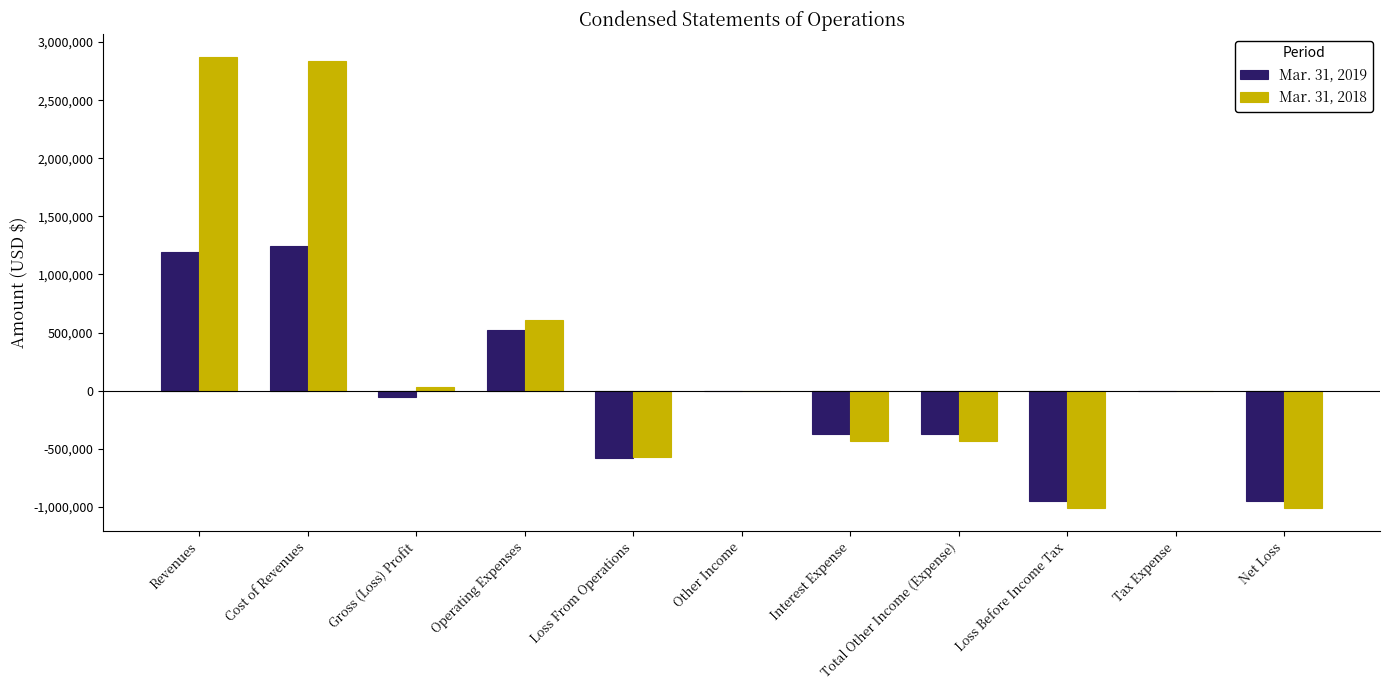

True or false: Mar. 31, 2019 has a value of -633502 at Total Other Income (Expense).

False